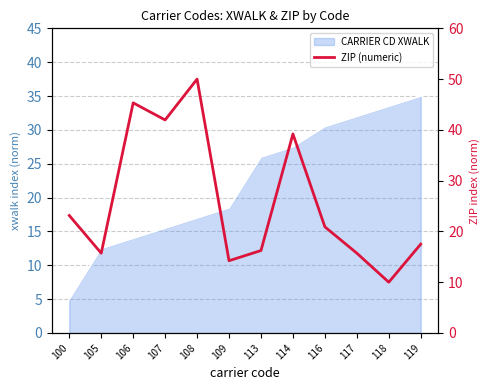

What is the value of the 7th point from the left?

16.2